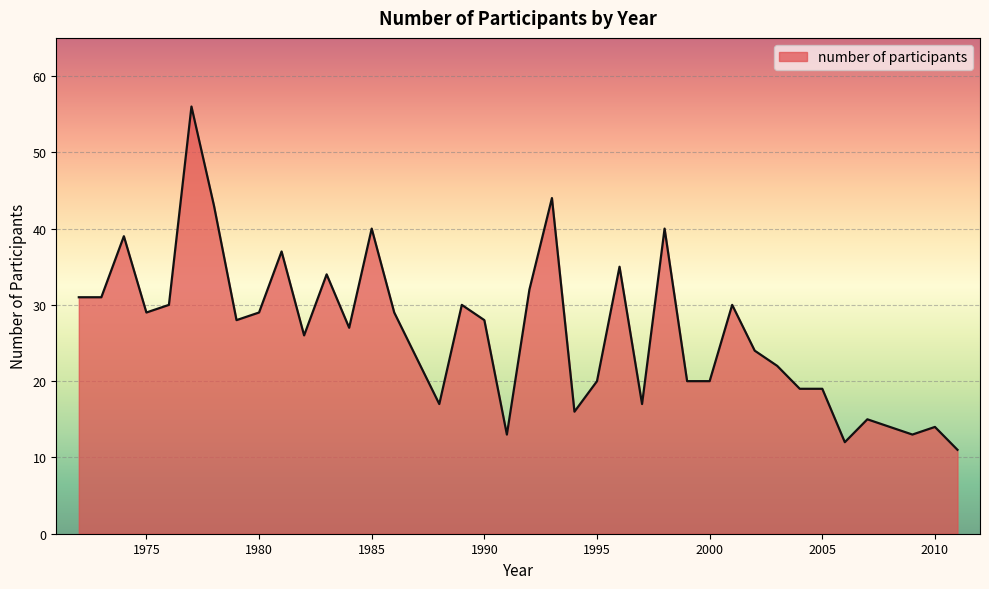

How many values are below 28?

20